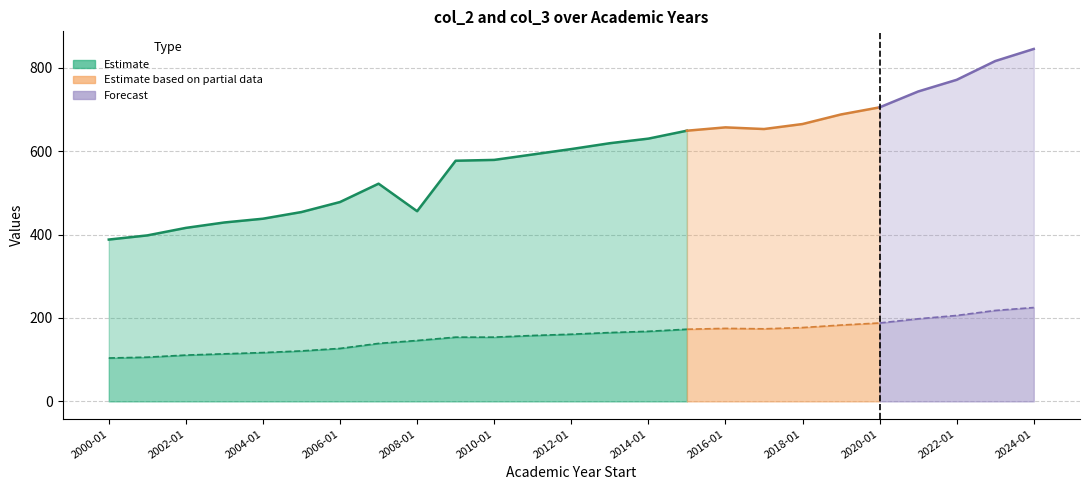

Is it true that col_3 equals 114 at 2003-01?

True